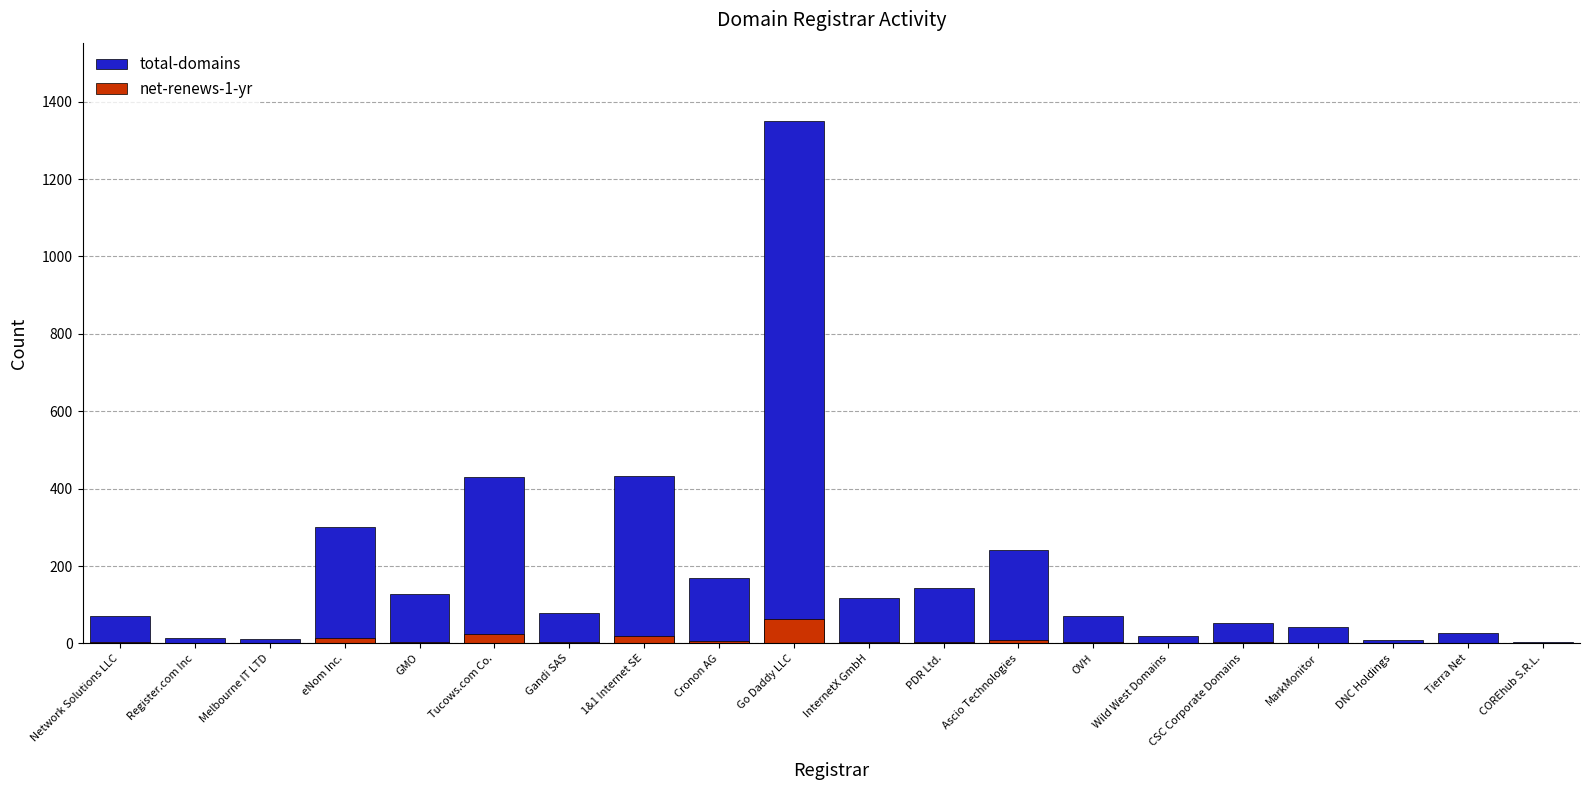

At which label does net-renews-1-yr reach its minimum?

Wild West Domains